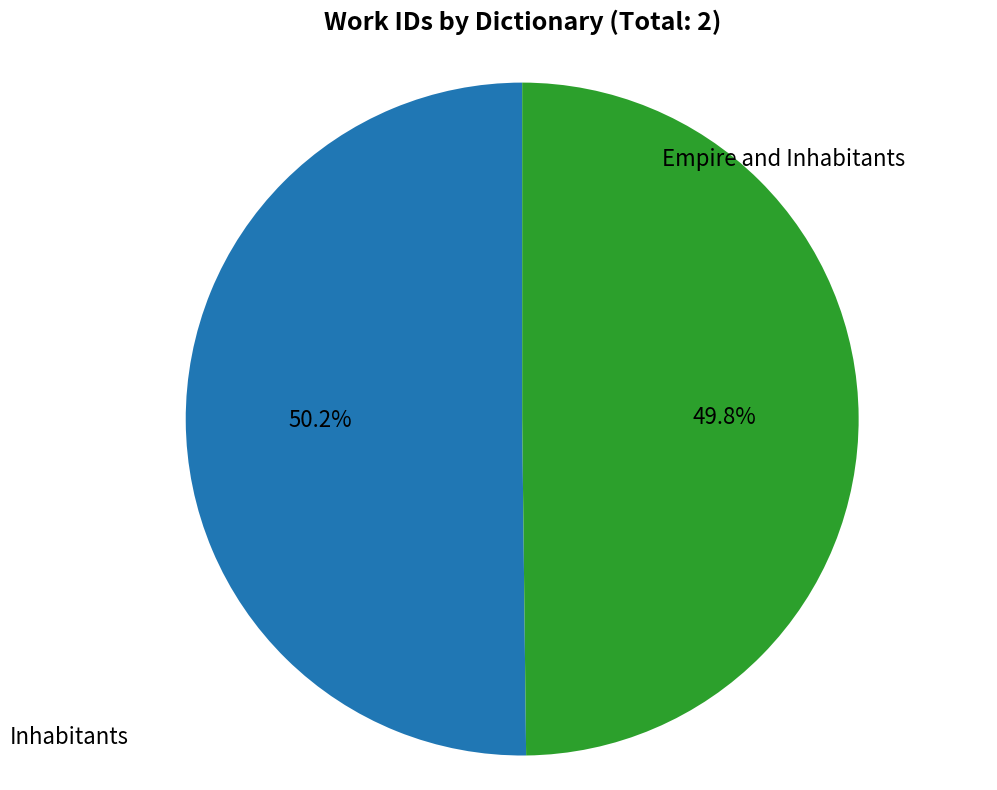

Does any single category account for the majority?

Yes